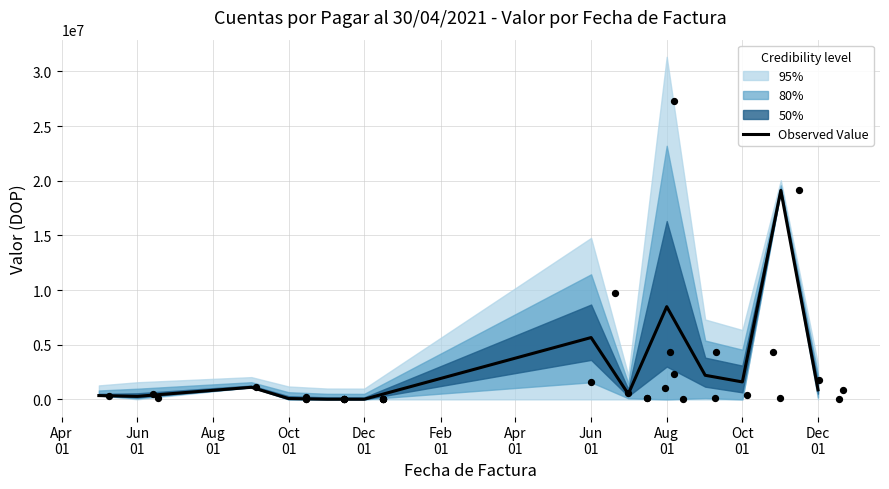

Which has a higher value, Jun 01 or Jun 01?

Jun 01